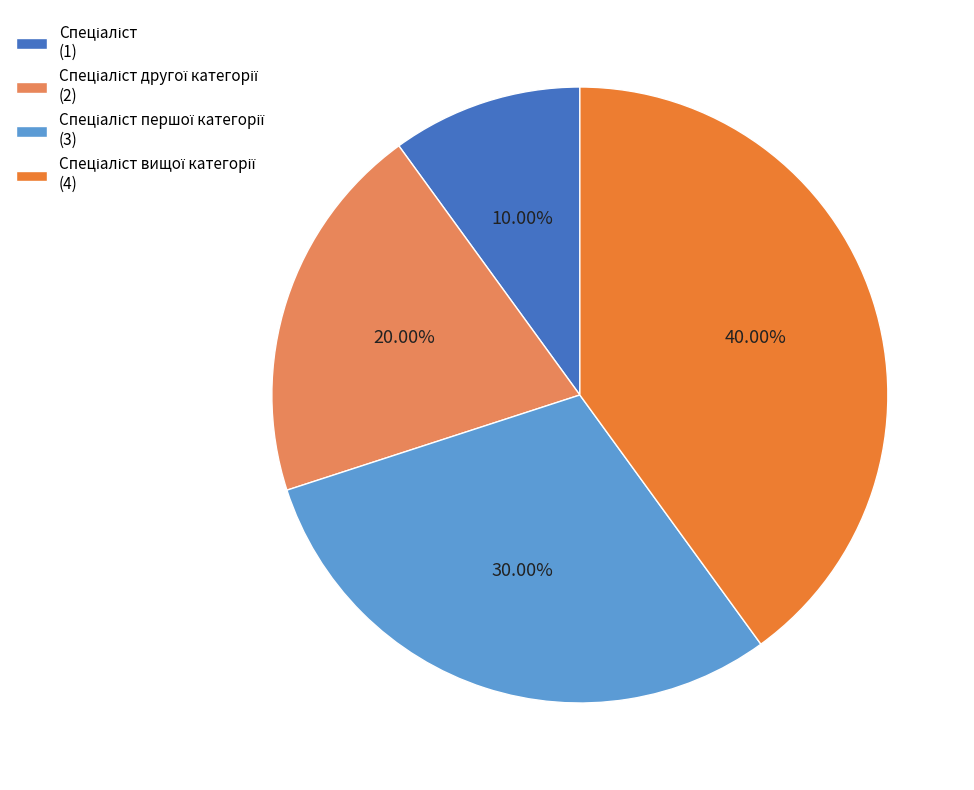

Is there a majority slice in this chart?

No